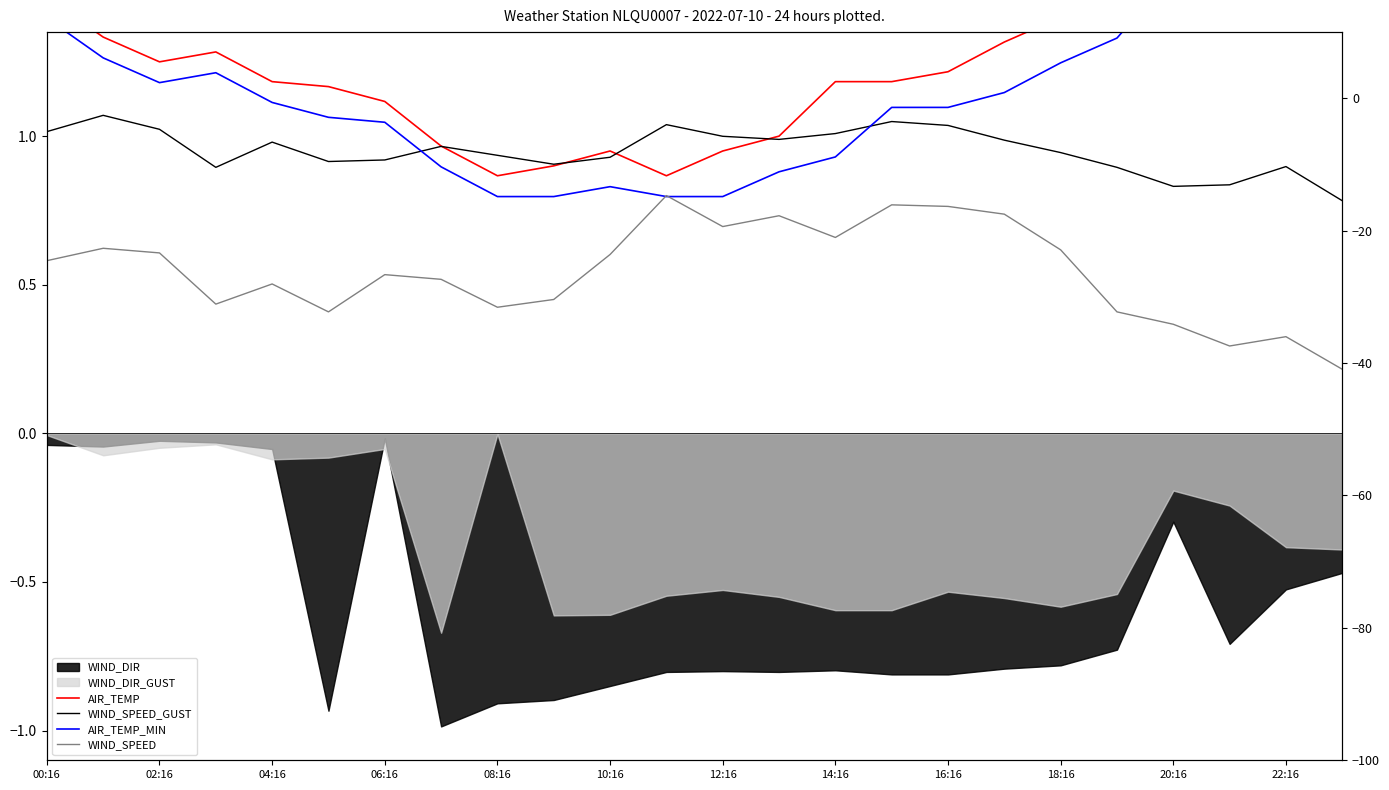

What is the total value across all series at 17?

4.2